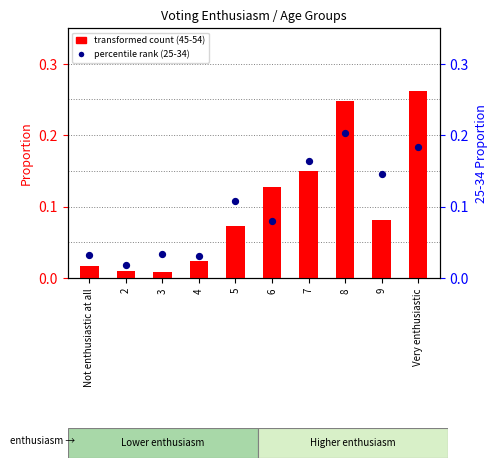

What is the total value across all series at Very enthusiastic?

0.4